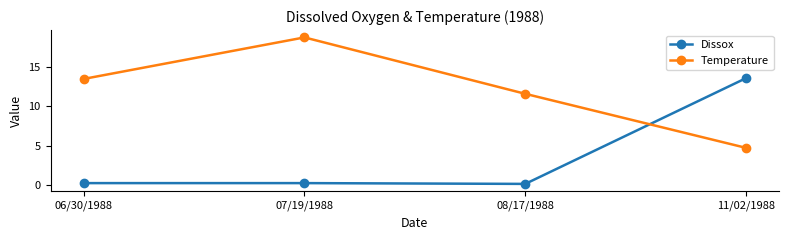

What is the value of the Temperature point at the 1st from the left?

13.5